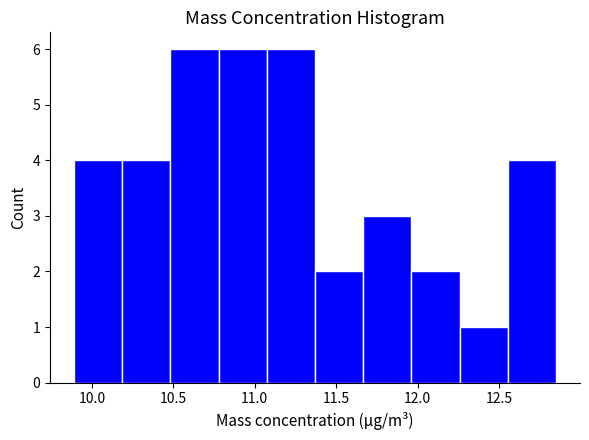

Reading left to right, transcribe this chart: for each bar, give the range it covers on the x-axis and its height. Neither the bar edges nor the heights are printed on the chart, so give them approximately, as read against the axes.

9.90 to 10.20: 4
10.20 to 10.50: 4
10.50 to 10.80: 6
10.80 to 11.05: 6
11.05 to 11.35: 6
11.35 to 11.65: 2
11.65 to 11.95: 3
11.95 to 12.25: 2
12.25 to 12.55: 1
12.55 to 12.85: 4